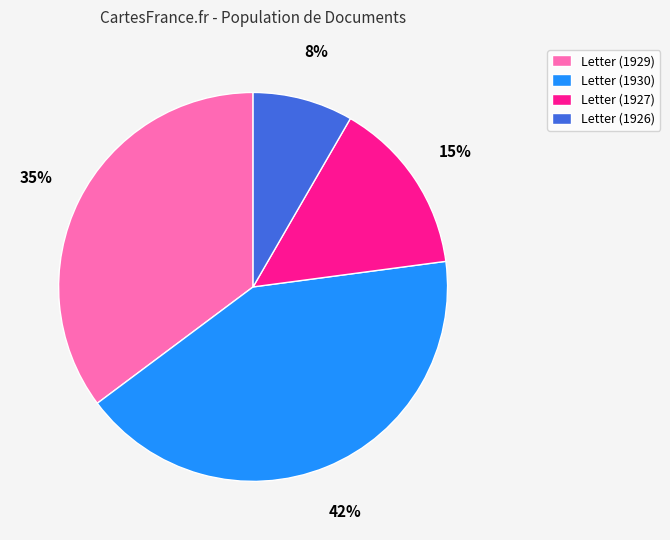

Is it true that Letter (1927) is 15% of the pie?

True